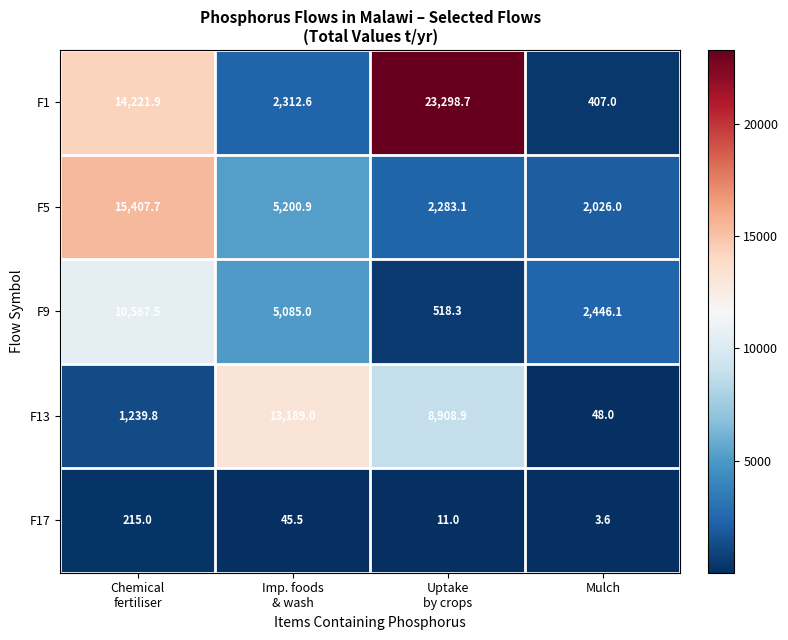

How many series are shown in this chart?

5